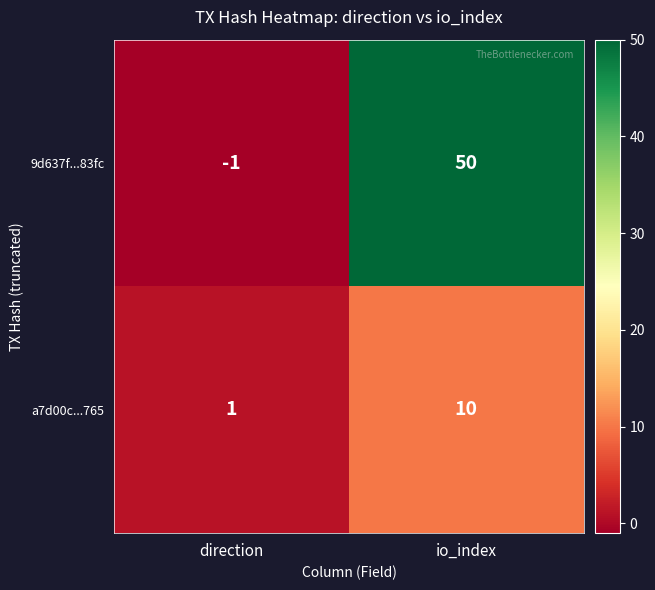

Which series has the largest total across all categories?

9d637f...83fc